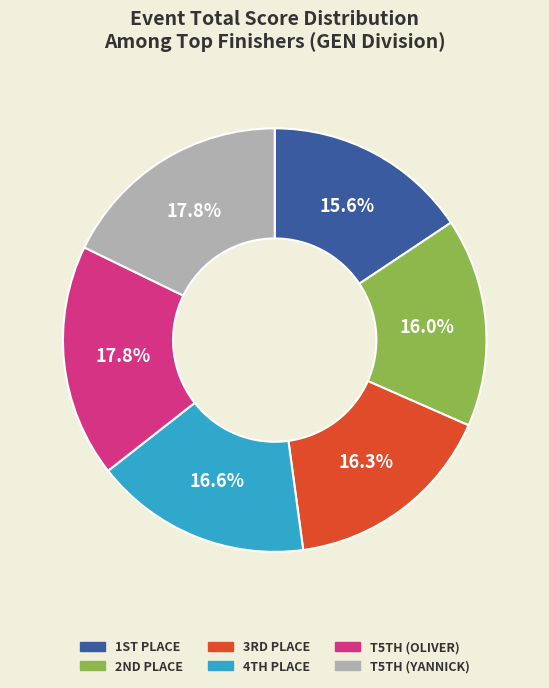

To the nearest percent, what is the difference between the largest and smallest slice percentages?

2%